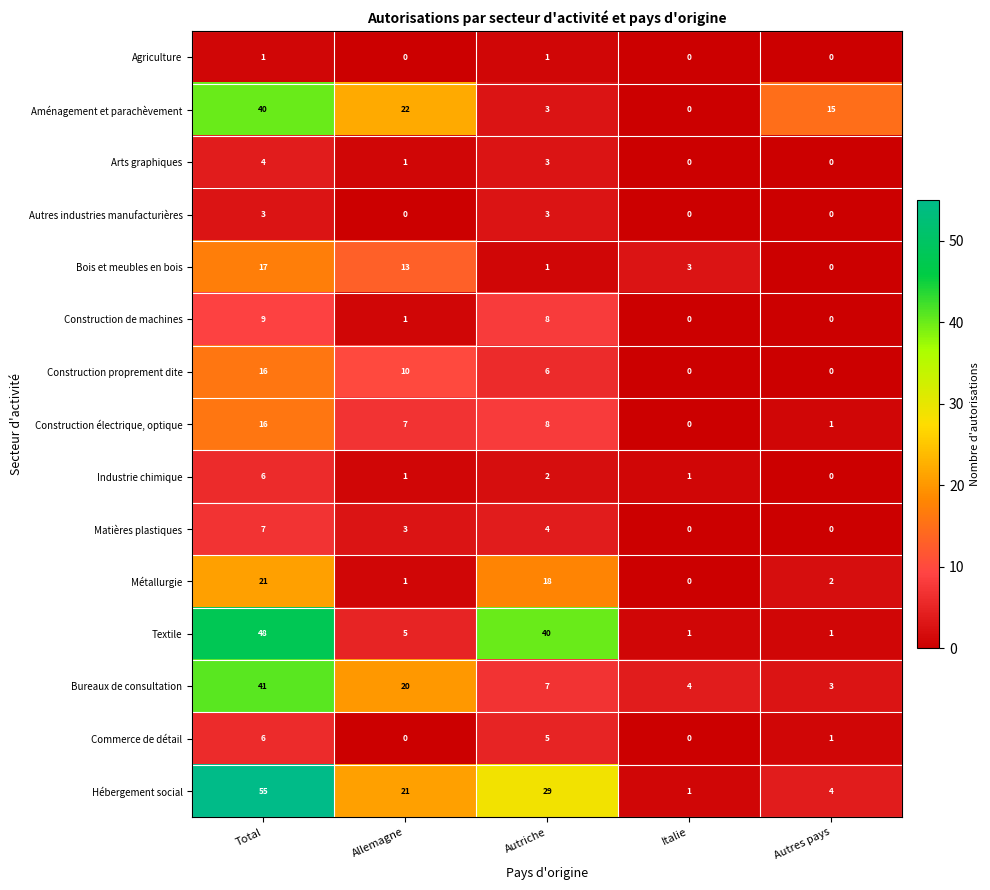

What is the difference between the highest and lowest values at Autres pays?

15